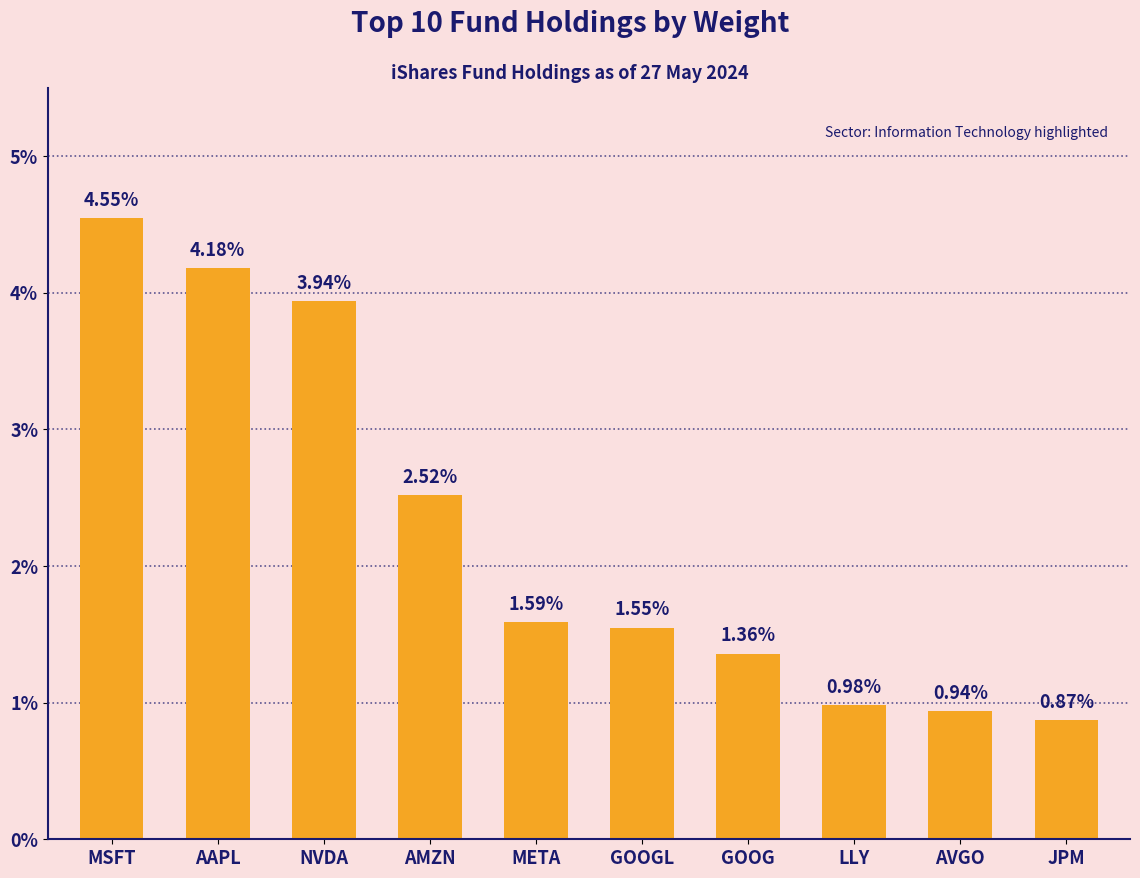

What is the sum of the values at AVGO and GOOG?

2.3